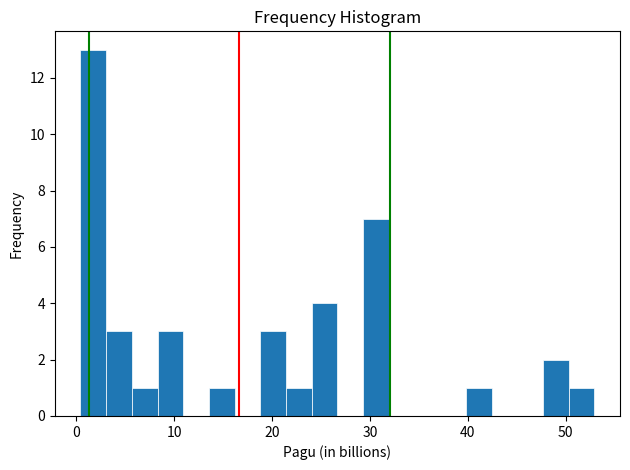

Around what value on the x-axis is the tallest bar? Give the approximate position of its centre, as read against the axis.

2